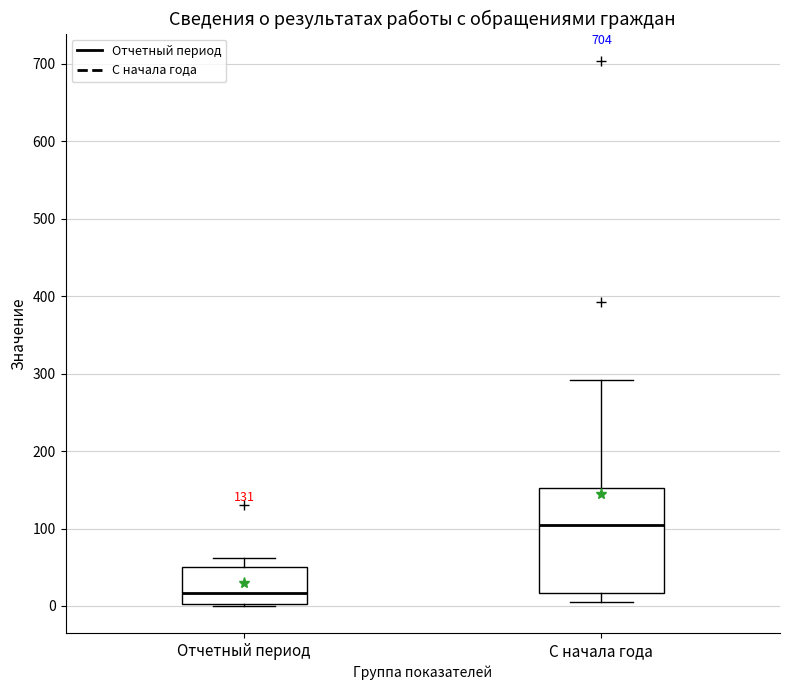

Which box has the lowest median line?

Отчетный период